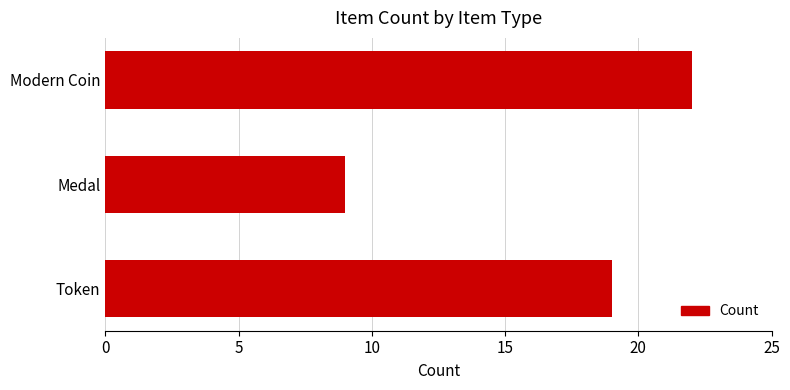

How many values are below 19?

1